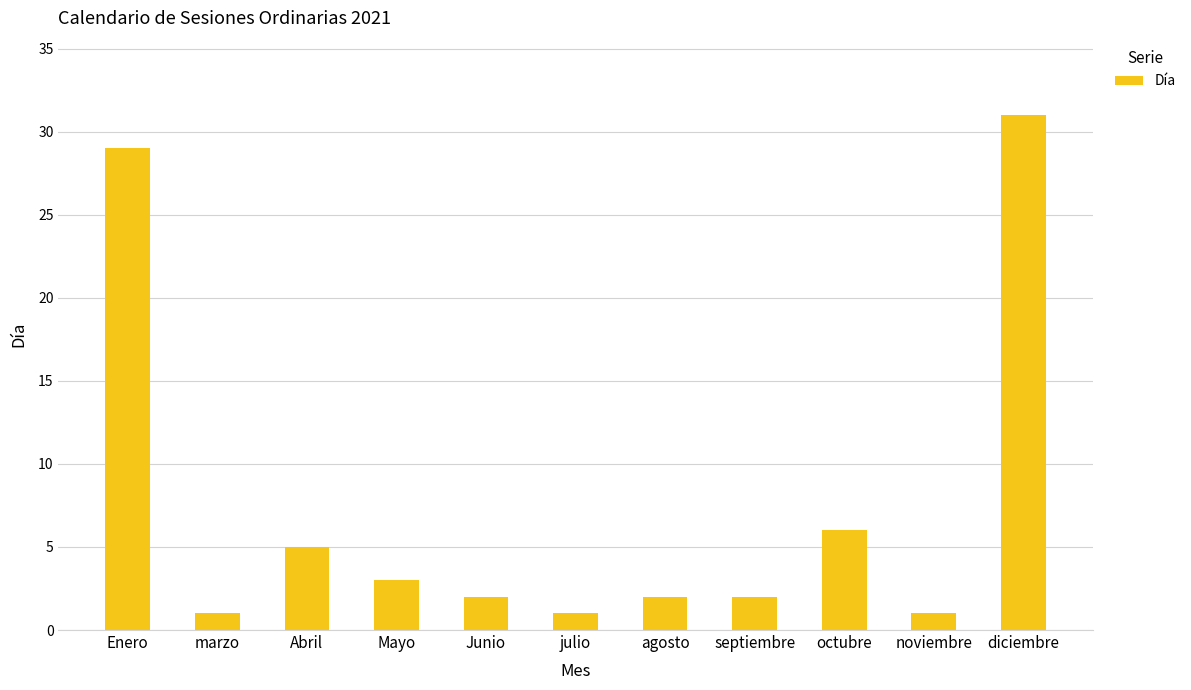

How many bars are there in total?

11